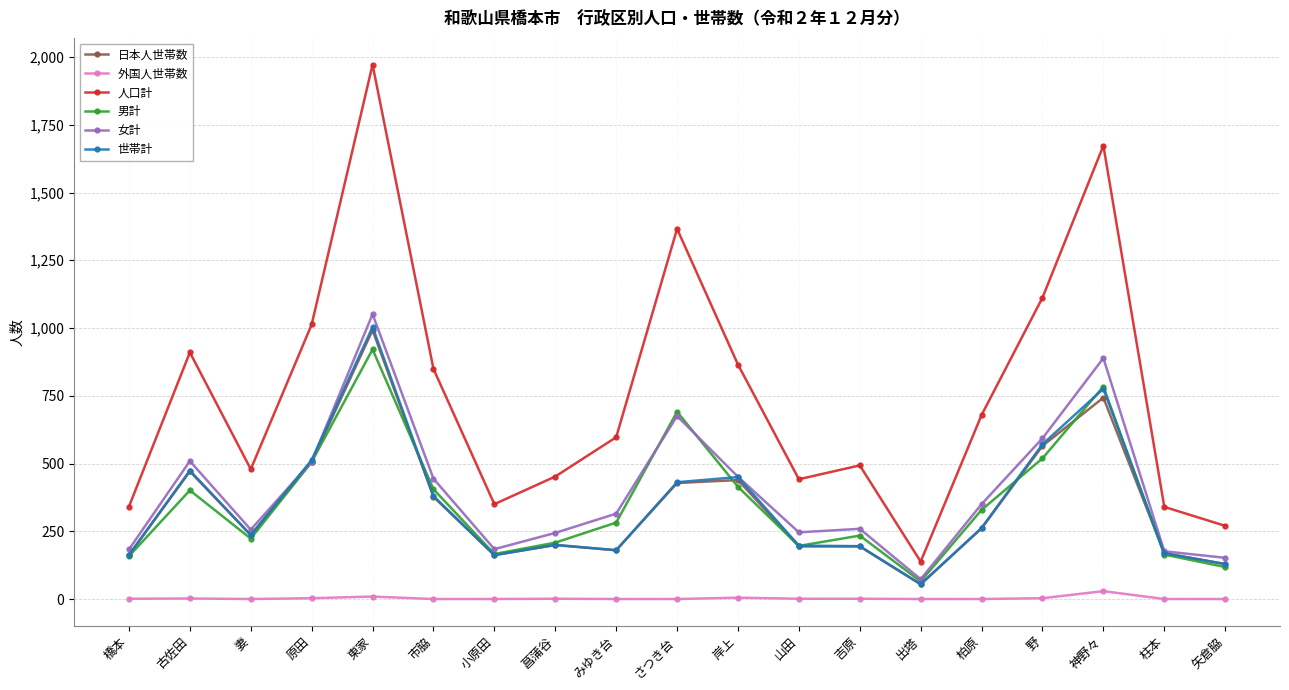

Is it true that 女計 equals 235 at 古佐田?

False